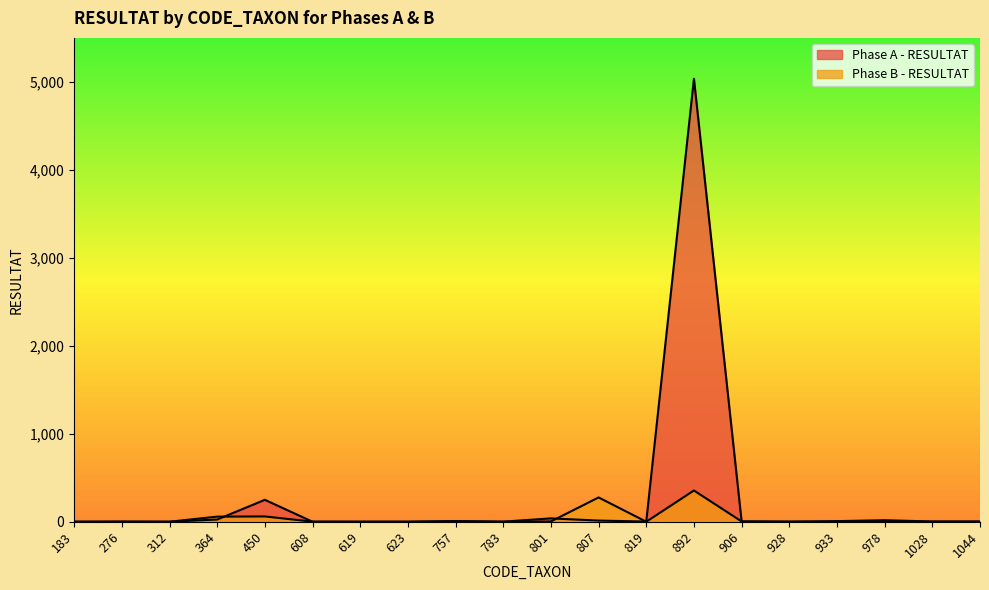

The Phase A - RESULTAT series shows 38 at 801. True or false?

True